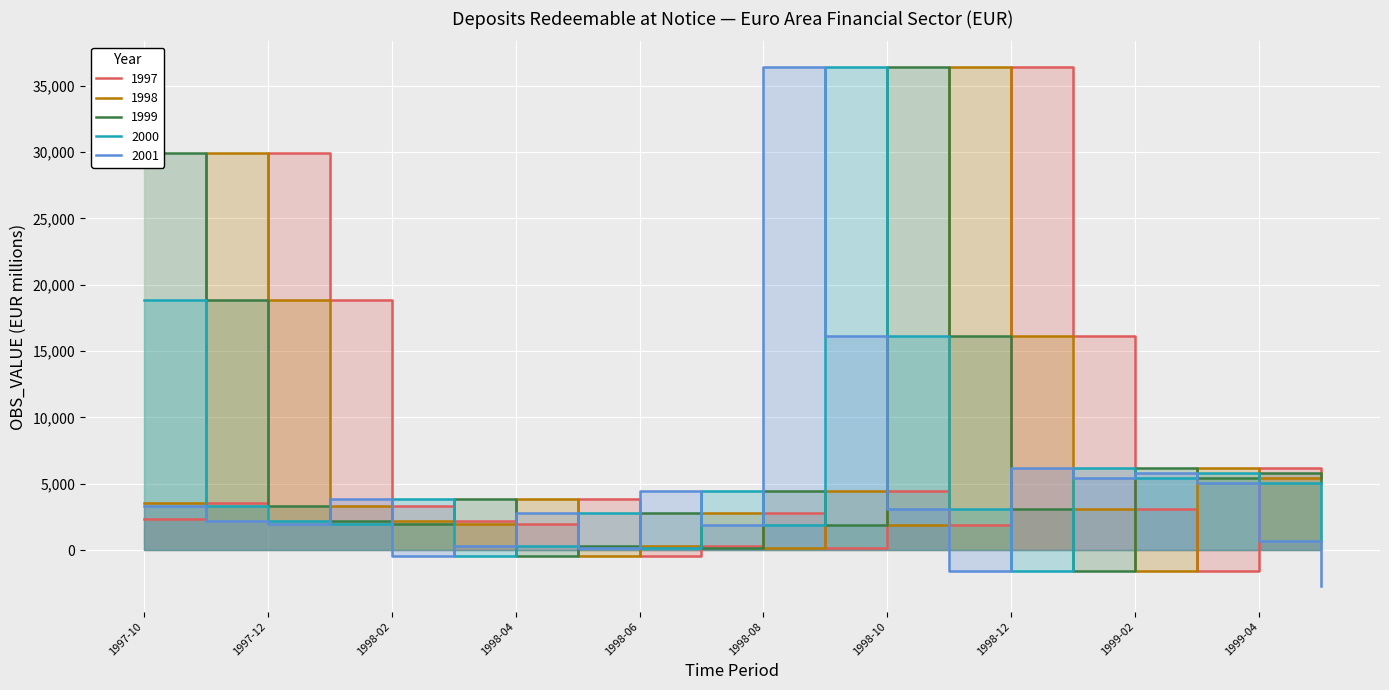

What is the difference between the maximum and minimum values in the 2001 series?

39081.1